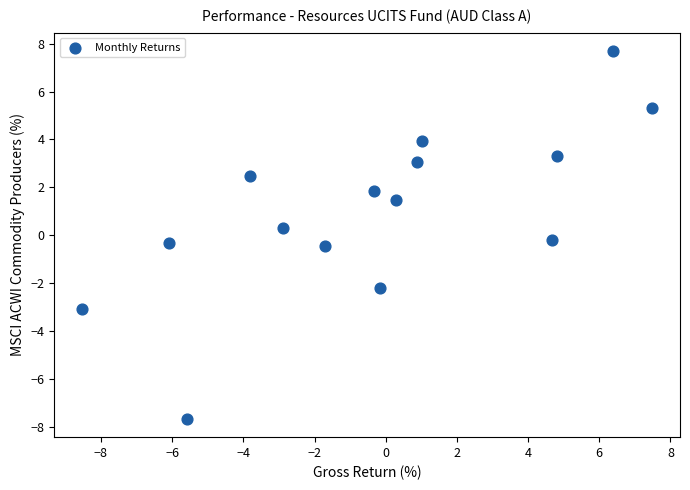

What is the range of X values (max minus min)?

16.0